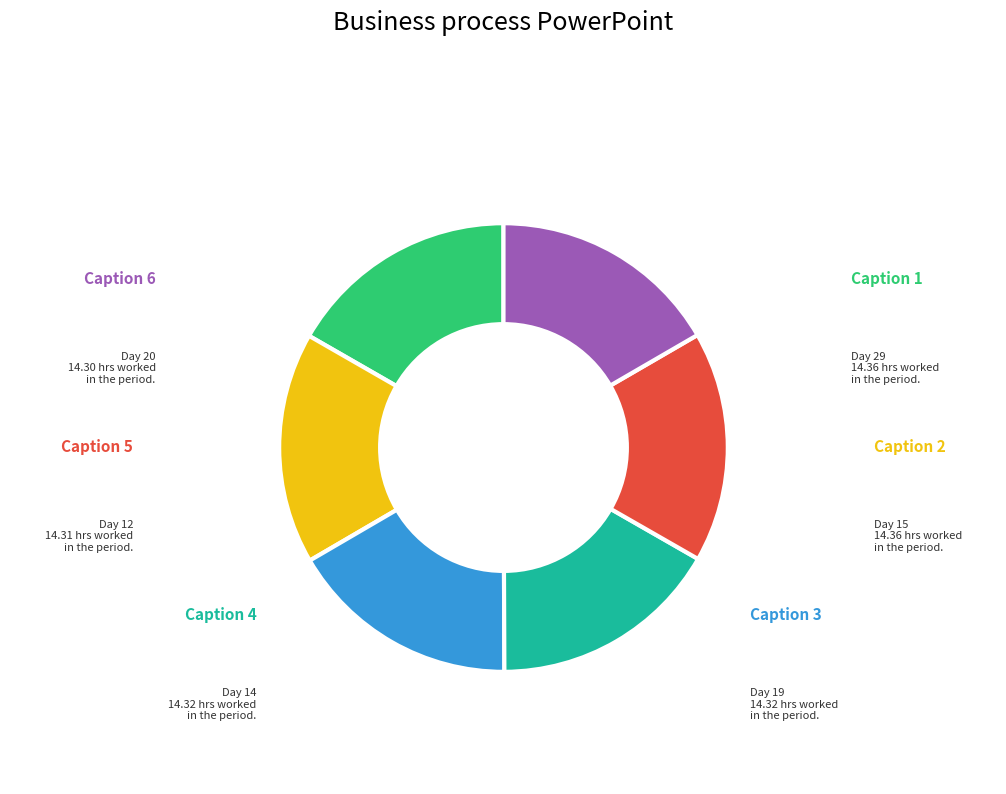

True or false: Day 20 accounts for 17% of the total.

True